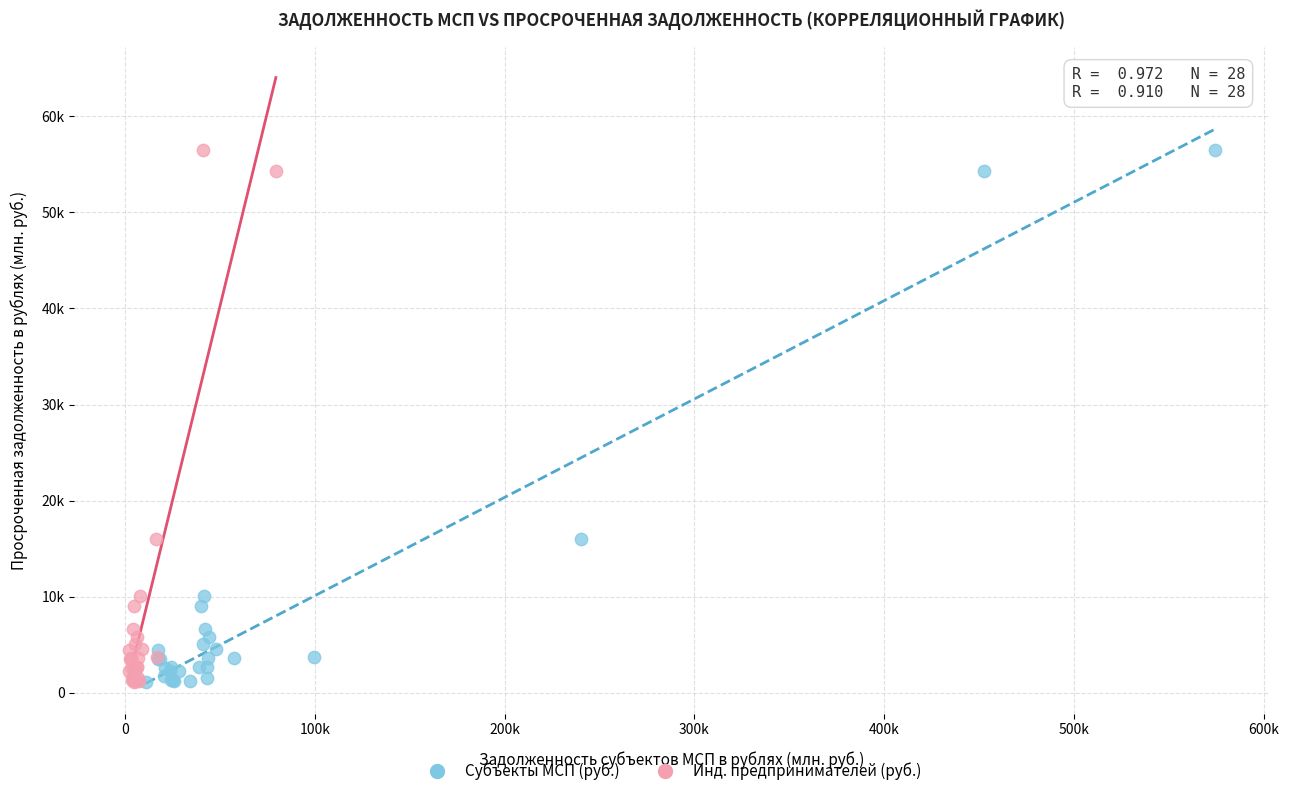

What are all the series names shown in the legend?

Субъекты МСП (руб.), Инд. предпринимателей (руб.)